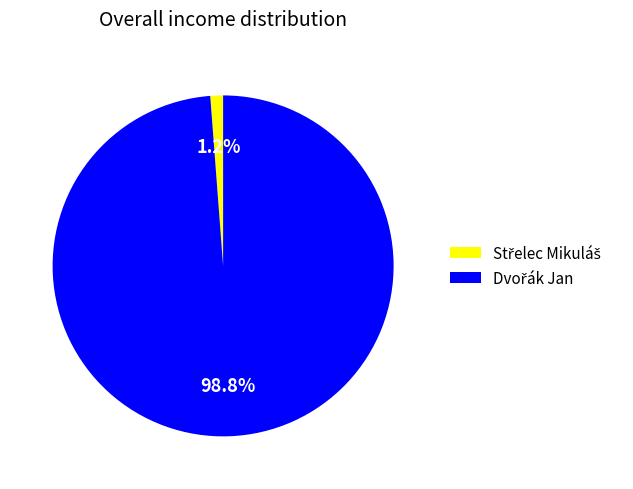

Is there a majority slice in this chart?

Yes